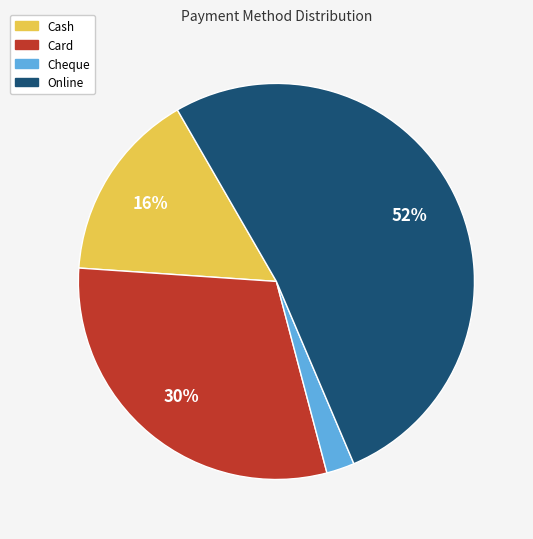

Does any single category account for the majority?

Yes